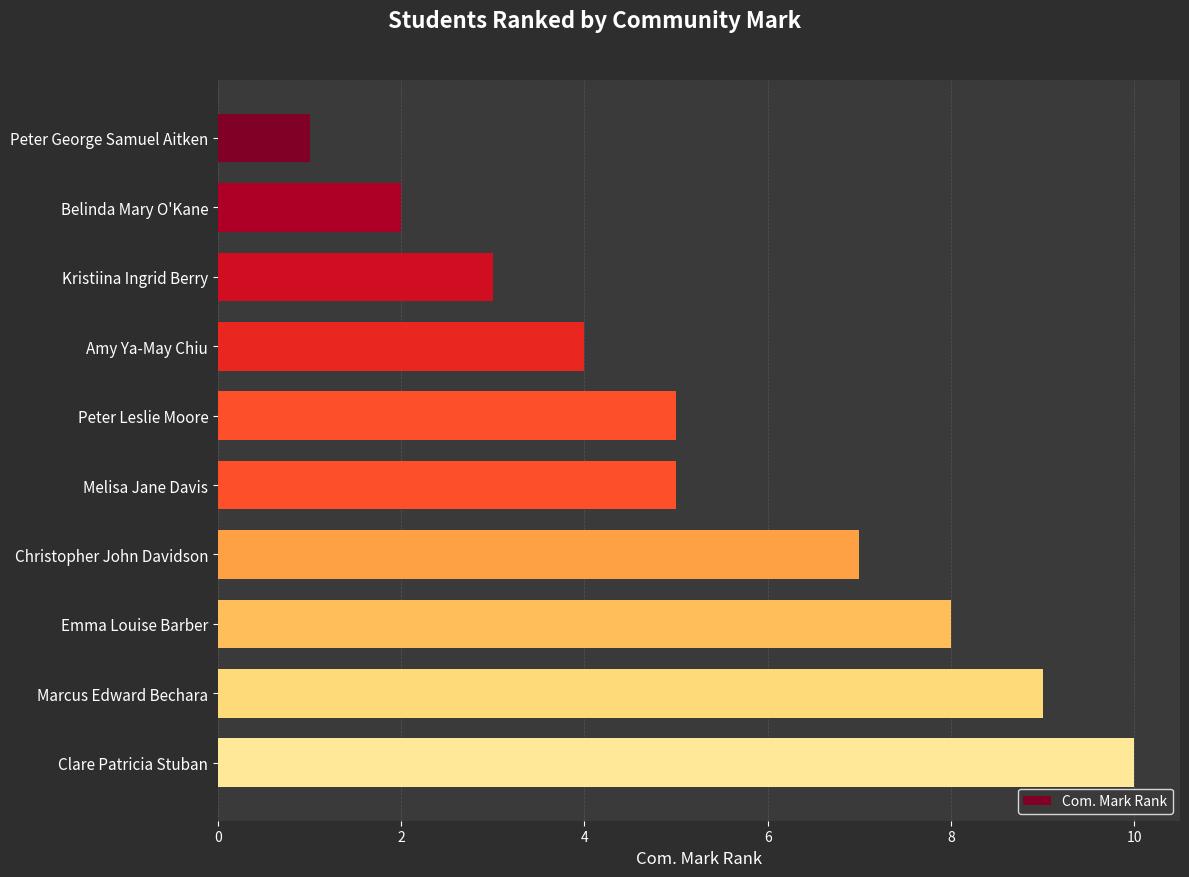

What is the label of the 3rd bar from the bottom?

Emma Louise Barber